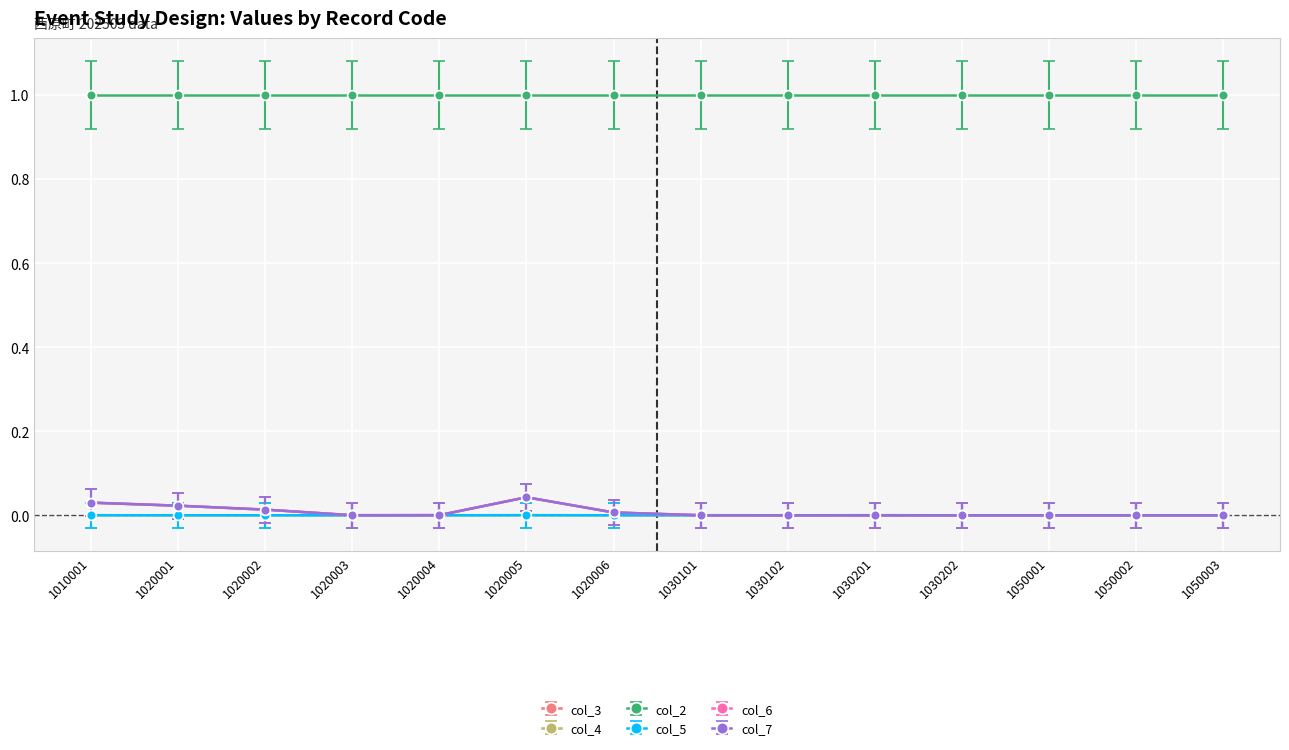

How many distinct data groups are displayed?

6